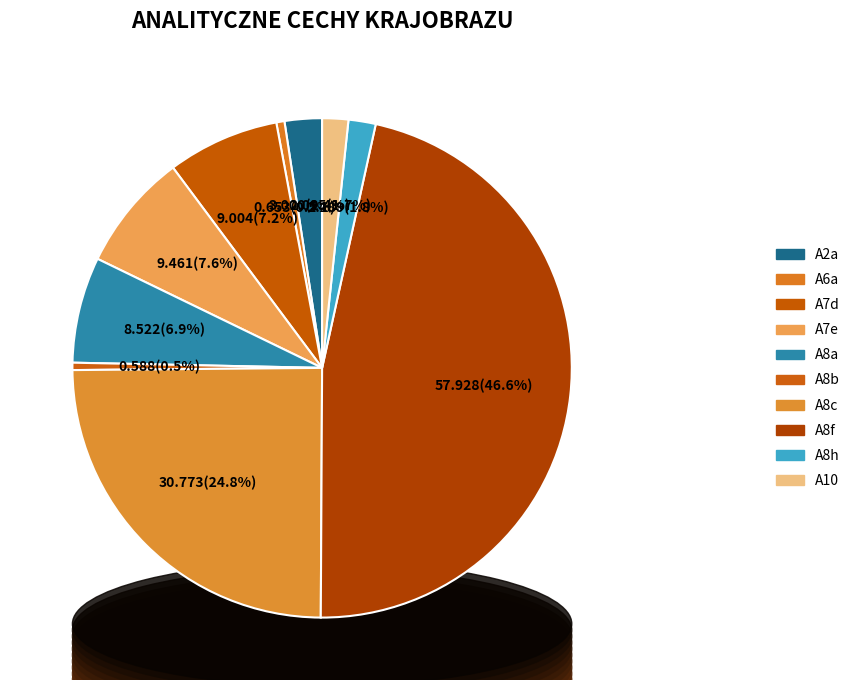

The A6a slice represents 1% of the pie. True or false?

True